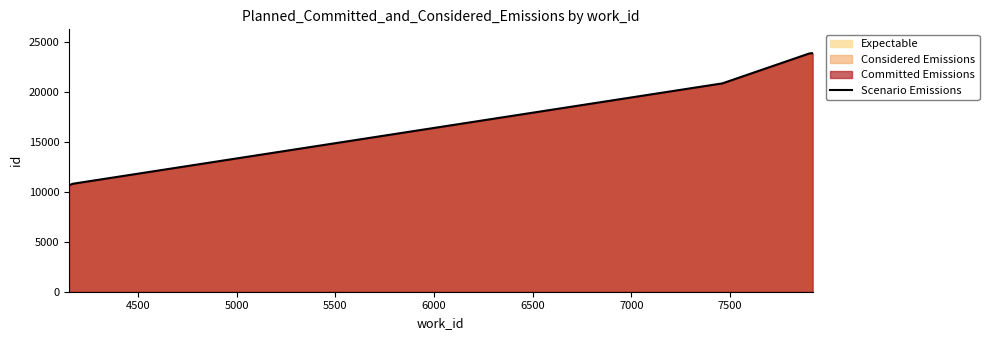

What is the average value?

18210